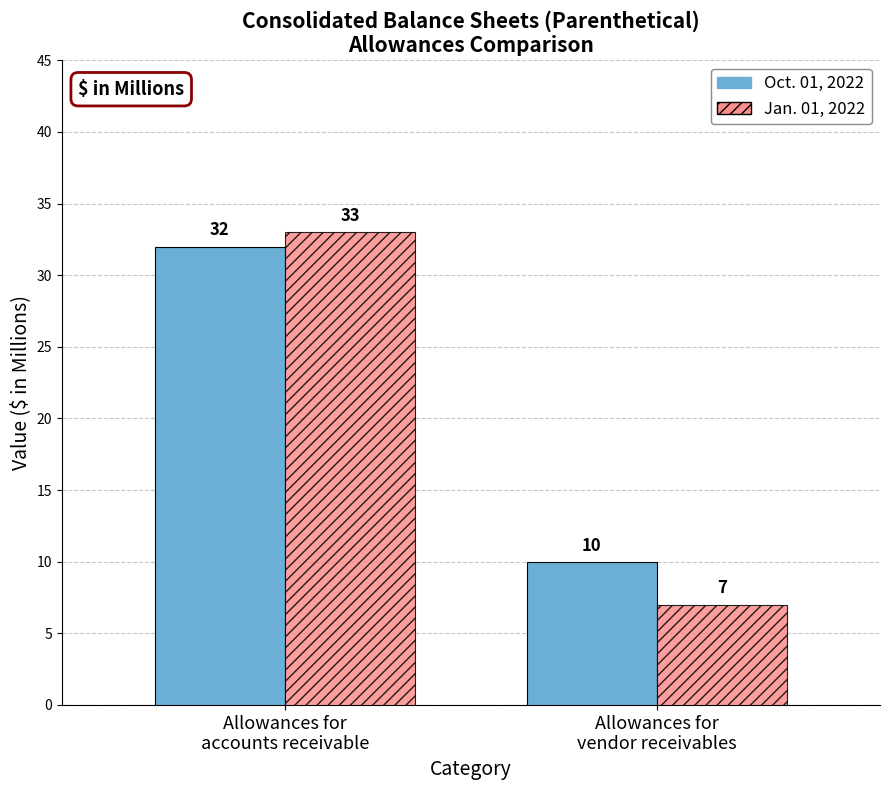

Reading left to right, extract all data points from this chart.

Oct. 01, 2022: 32	10
Jan. 01, 2022: 33	7